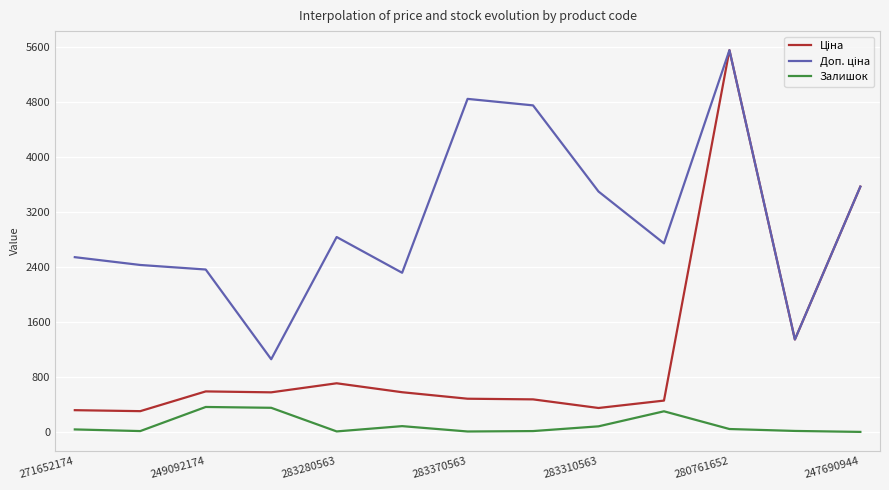

What is the greatest value displayed?

5560.3